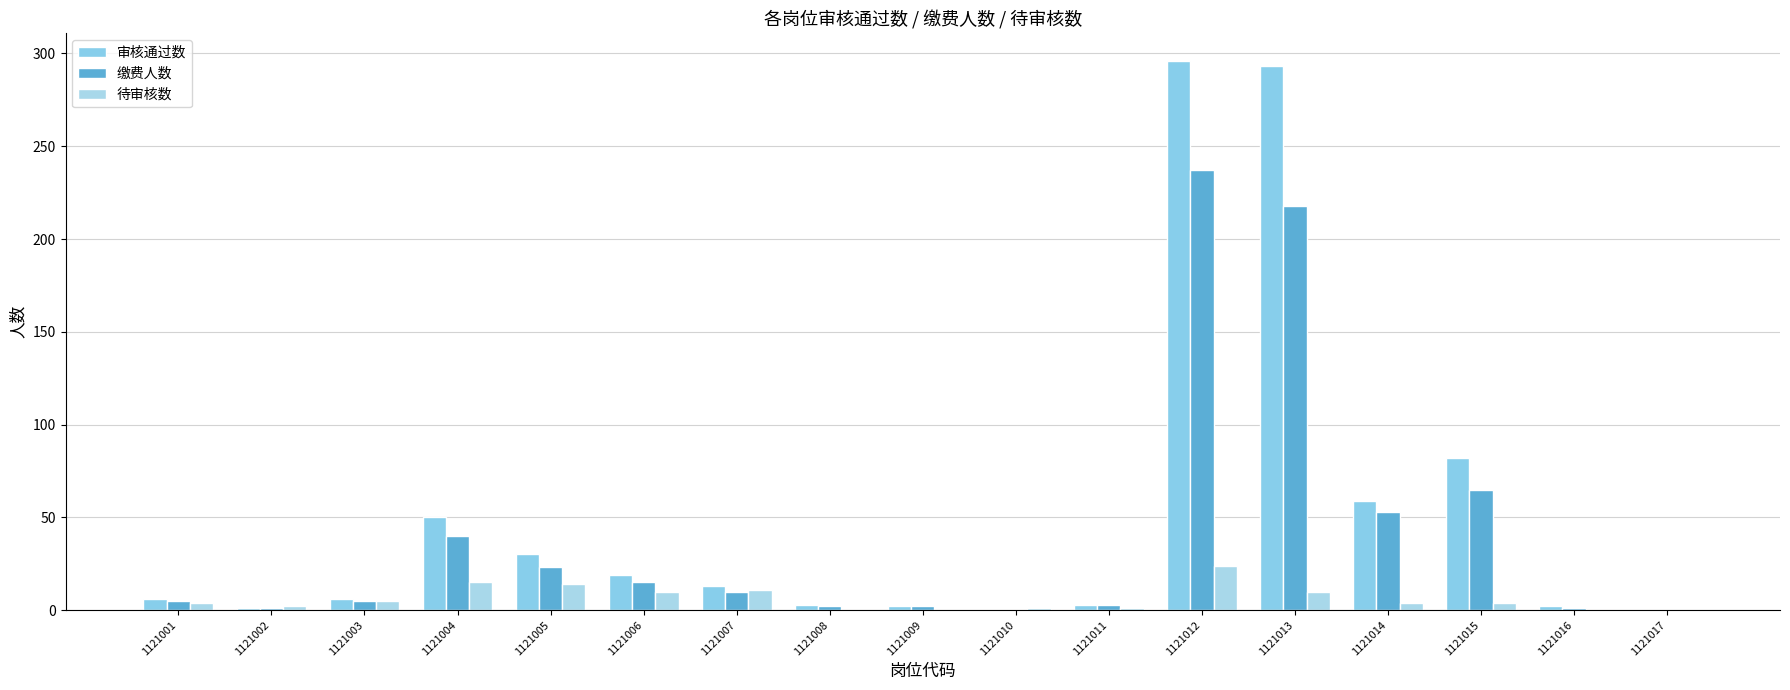

Count the number of categories in the chart.

17